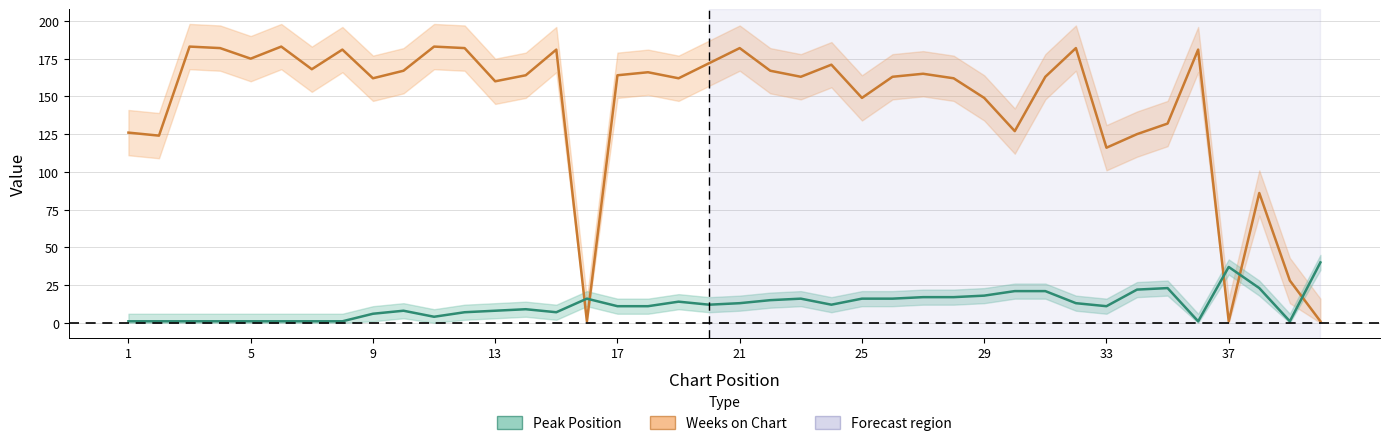

Which series changed the most between 17 and 29?

Weeks on Chart